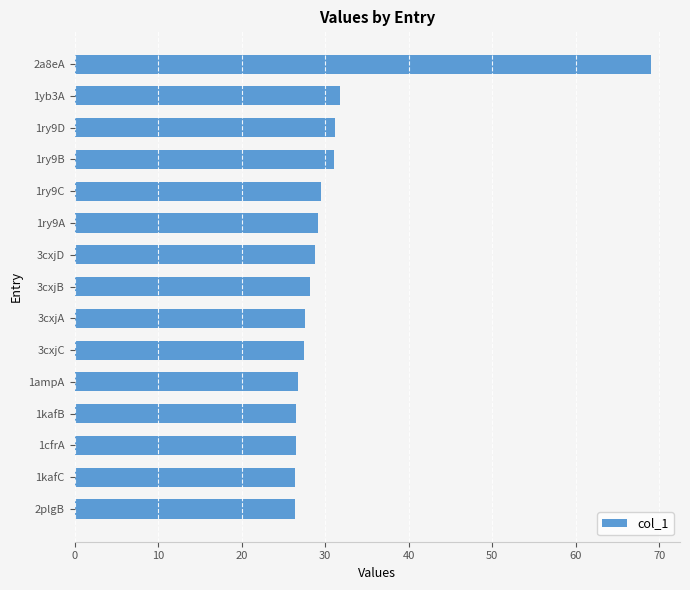

How many data points are above 28?

8